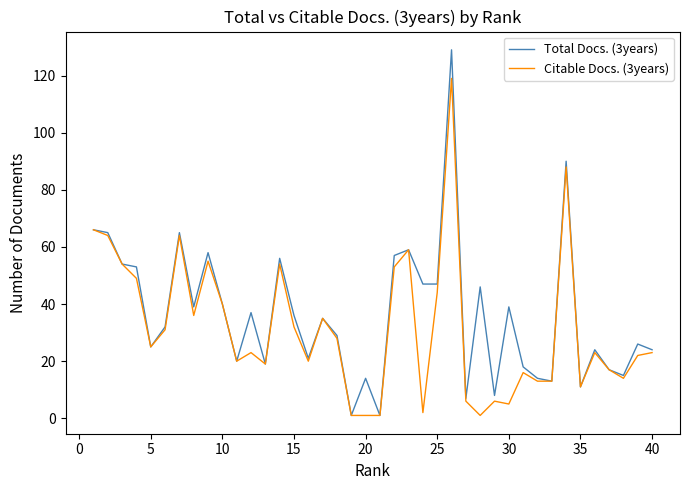

Rank the series by their maximum value, from lowest to highest.

Citable Docs. (3years), Total Docs. (3years)